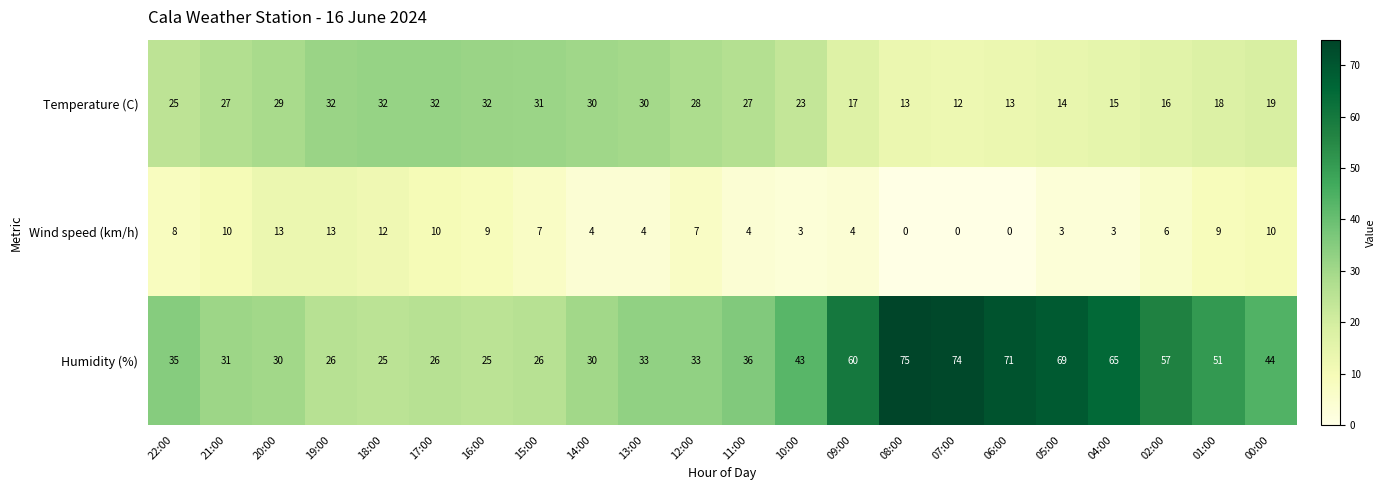

What is the difference between the highest and lowest values at 10:00?

40